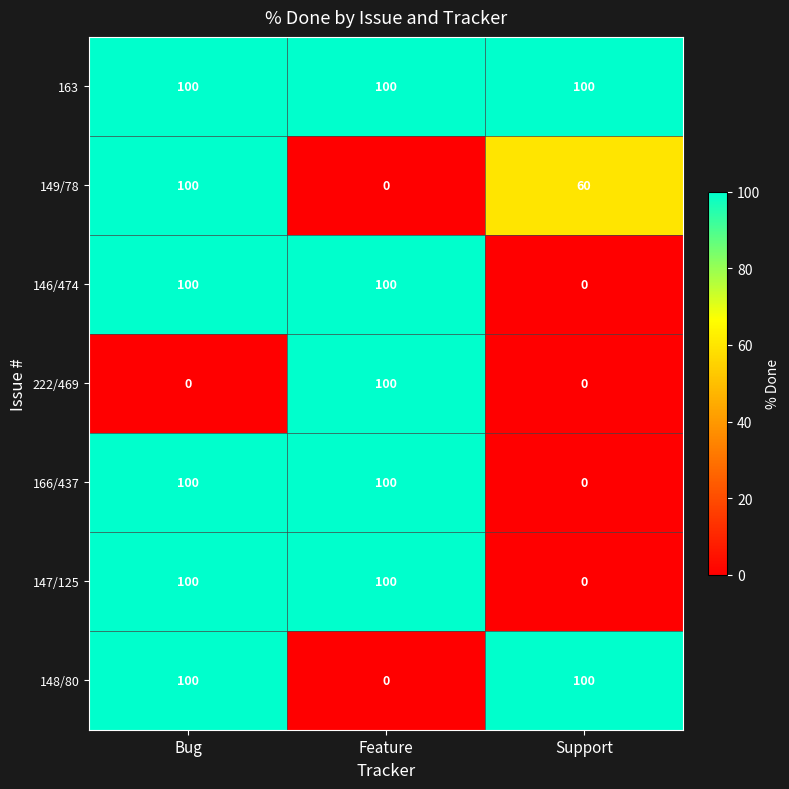

What is the total value across all series at Feature?

500